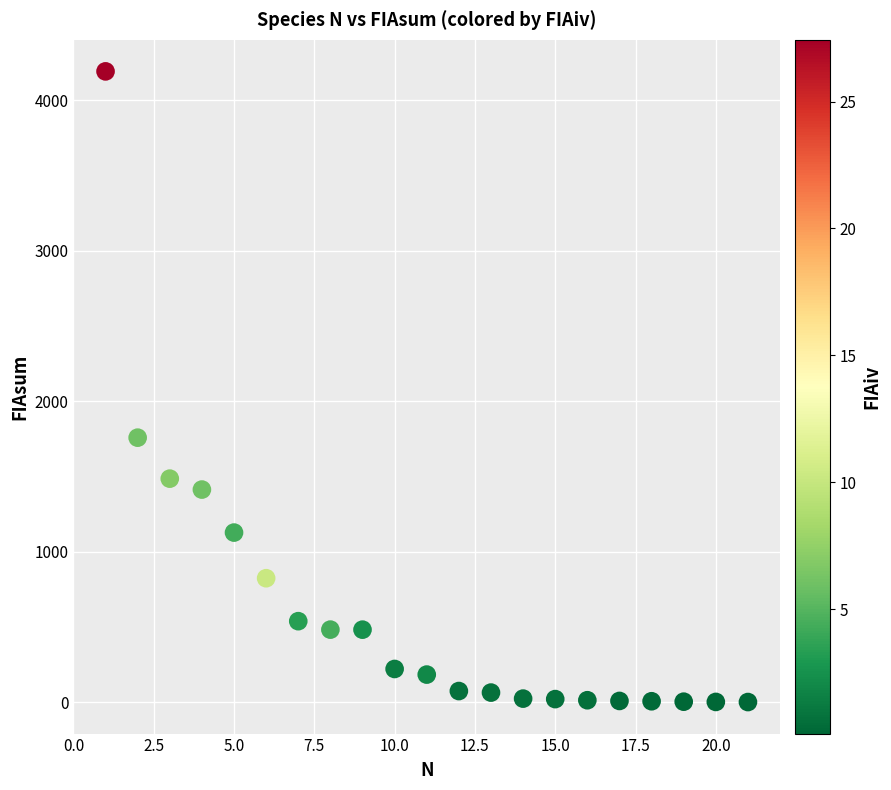

What is the range of X values (max minus min)?

20.0